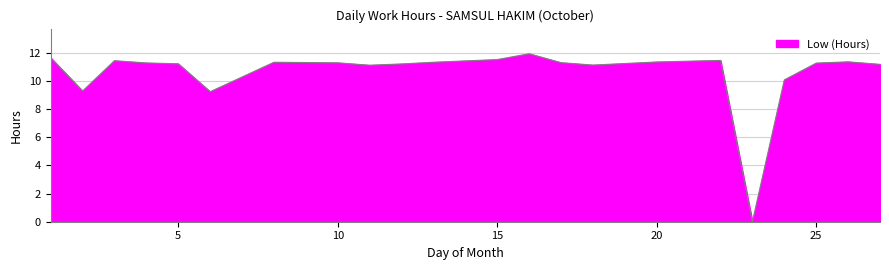

What is the average value?

10.6